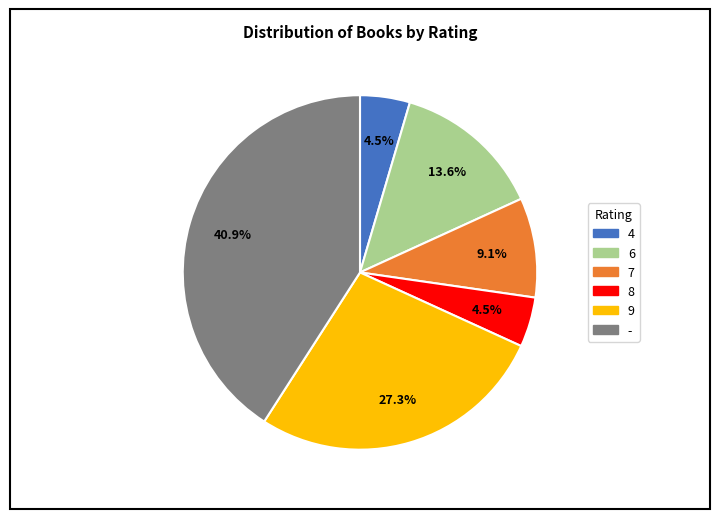

Does any single category account for the majority?

No